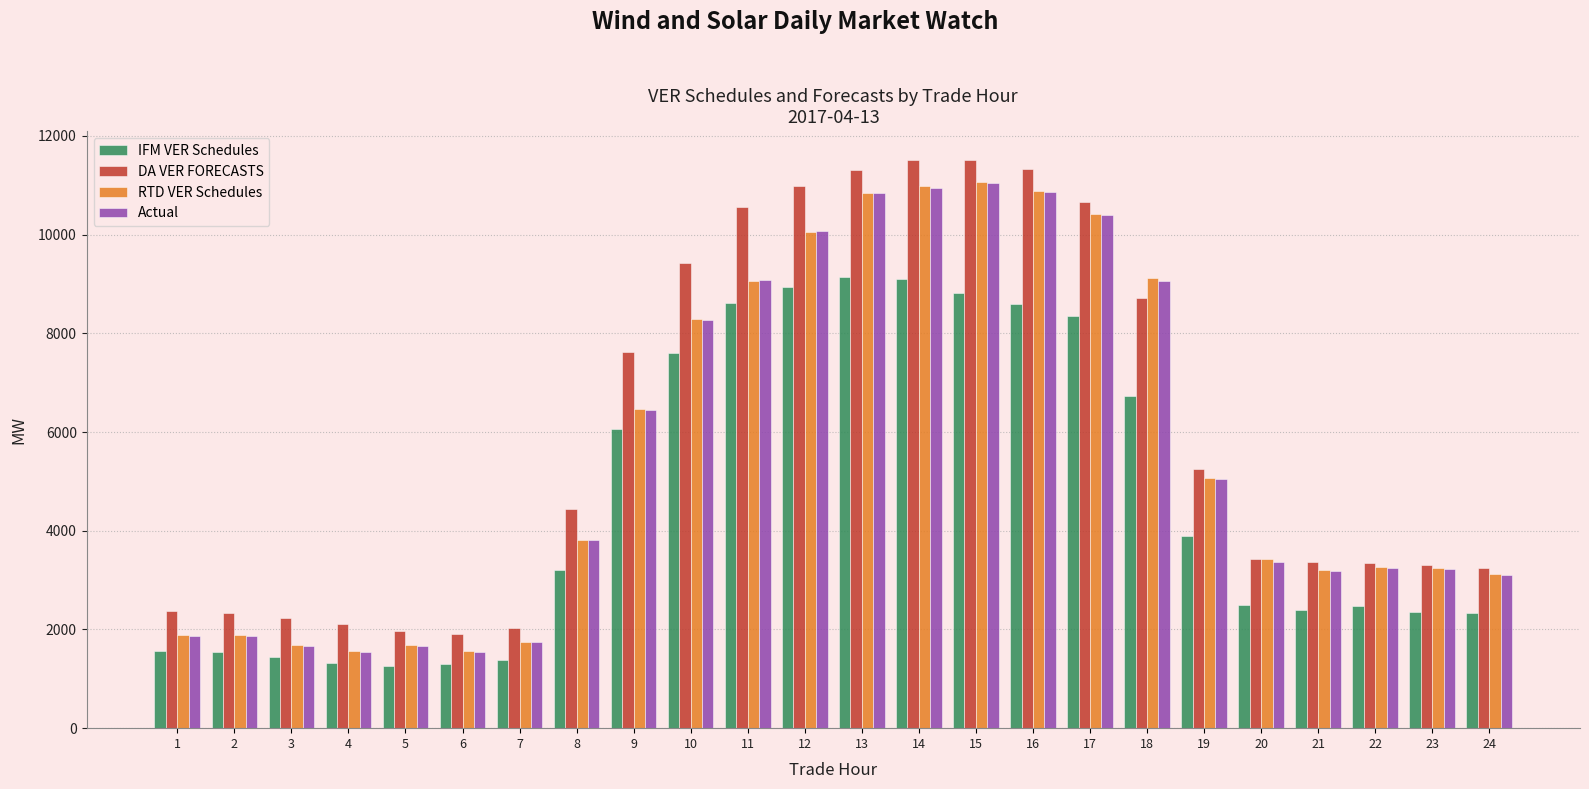

What is the highest value of the RTD VER Schedules series?

11058.5